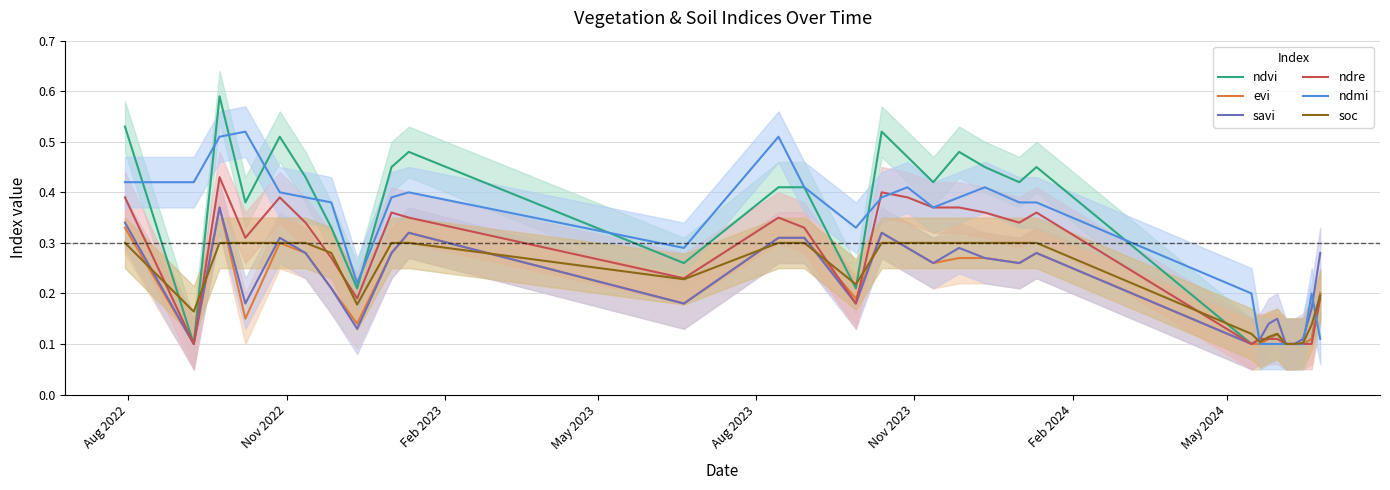

Is it true that ndvi equals 0.1 at 26?

False